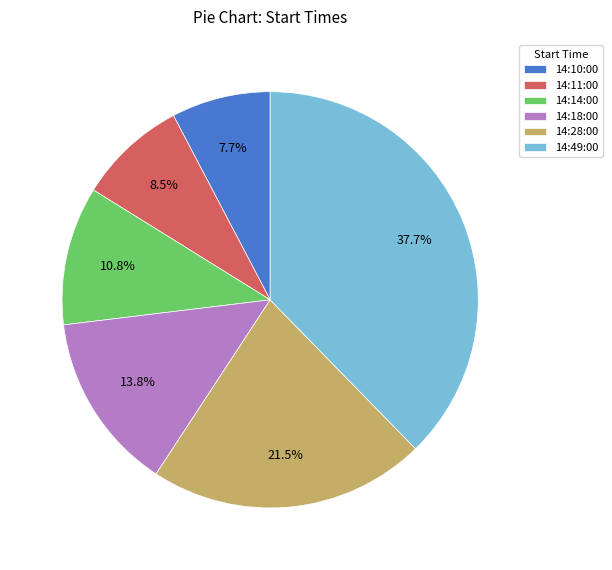

Which category has the smallest portion of the pie?

14:10:00